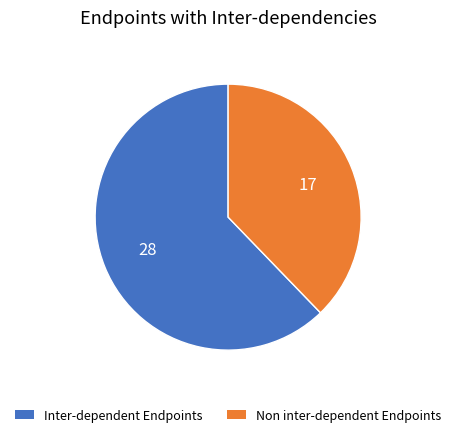

What is the ratio of the value at Inter-dependent Endpoints to the value at Non inter-dependent Endpoints?

1.6